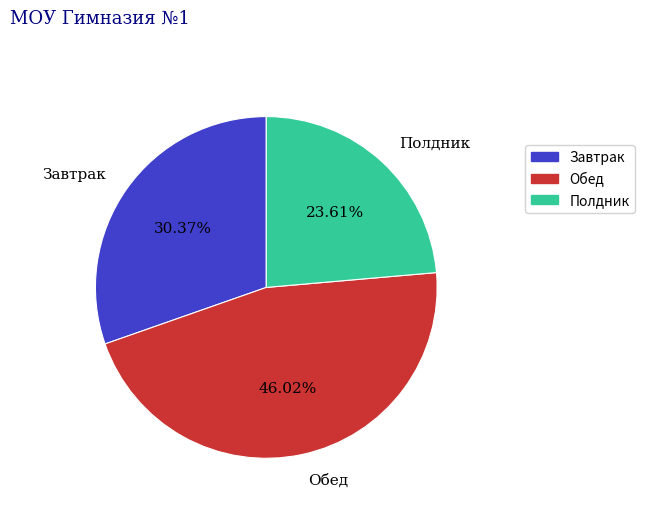

Between Завтрак and Полдник, which is larger?

Завтрак